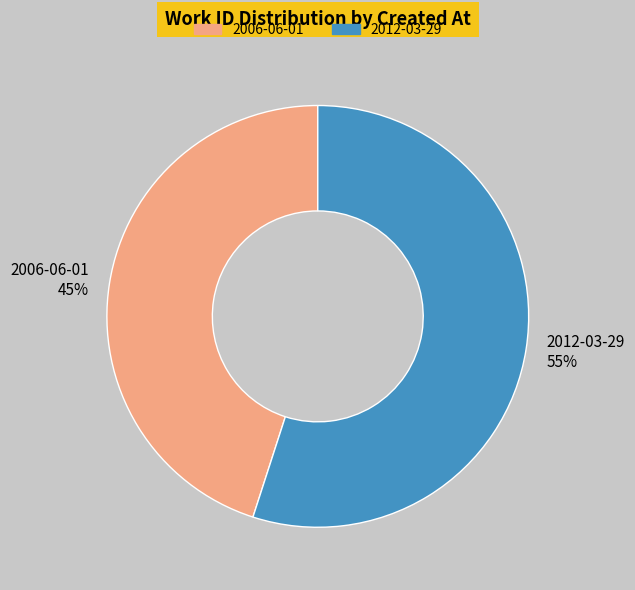

Between 2006-06-01 45% and 2012-03-29 55%, which is larger?

2012-03-29 55%